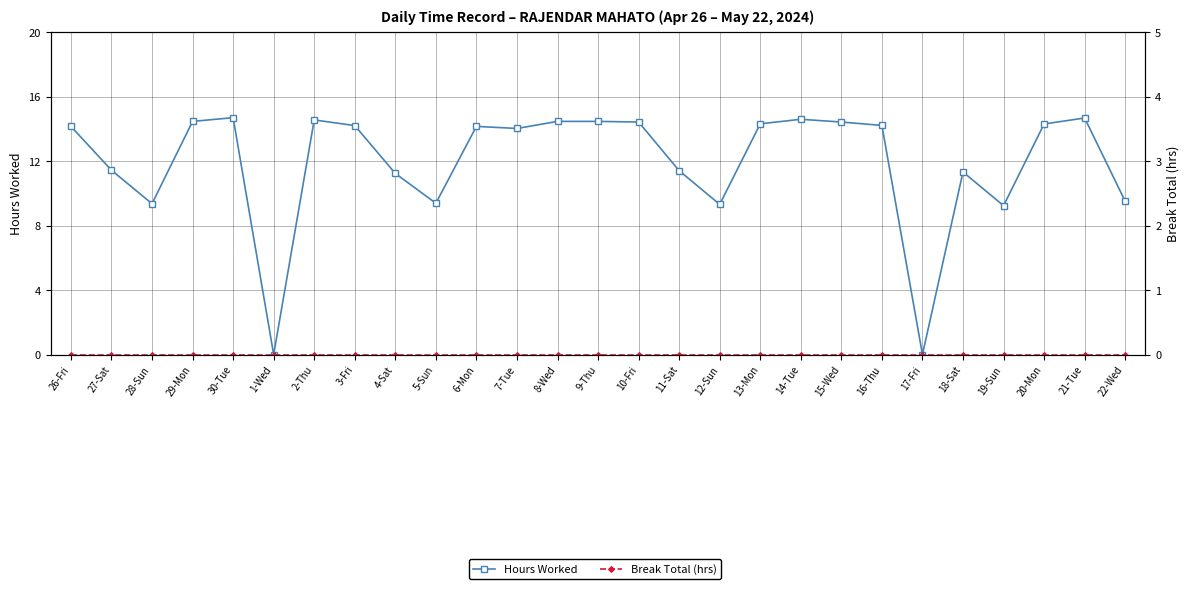

True or false: Break Total (hrs) and Hours Worked cross at least once.

False